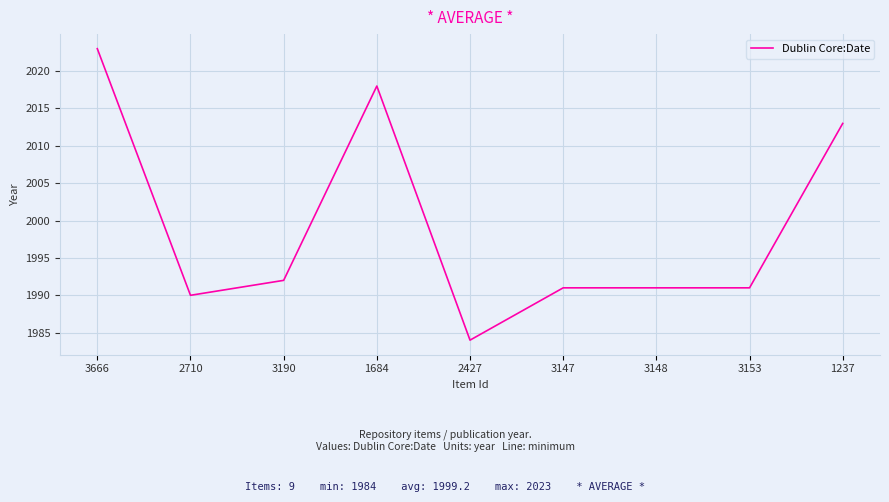

Which label corresponds to the smallest value in the chart?

2427